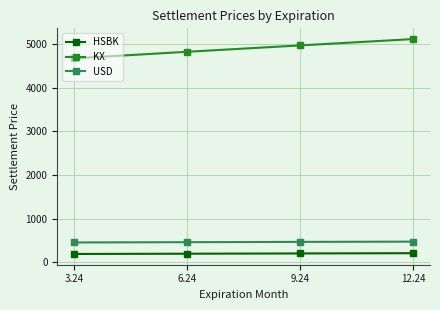

Read the USD value at 3.24.

453.4